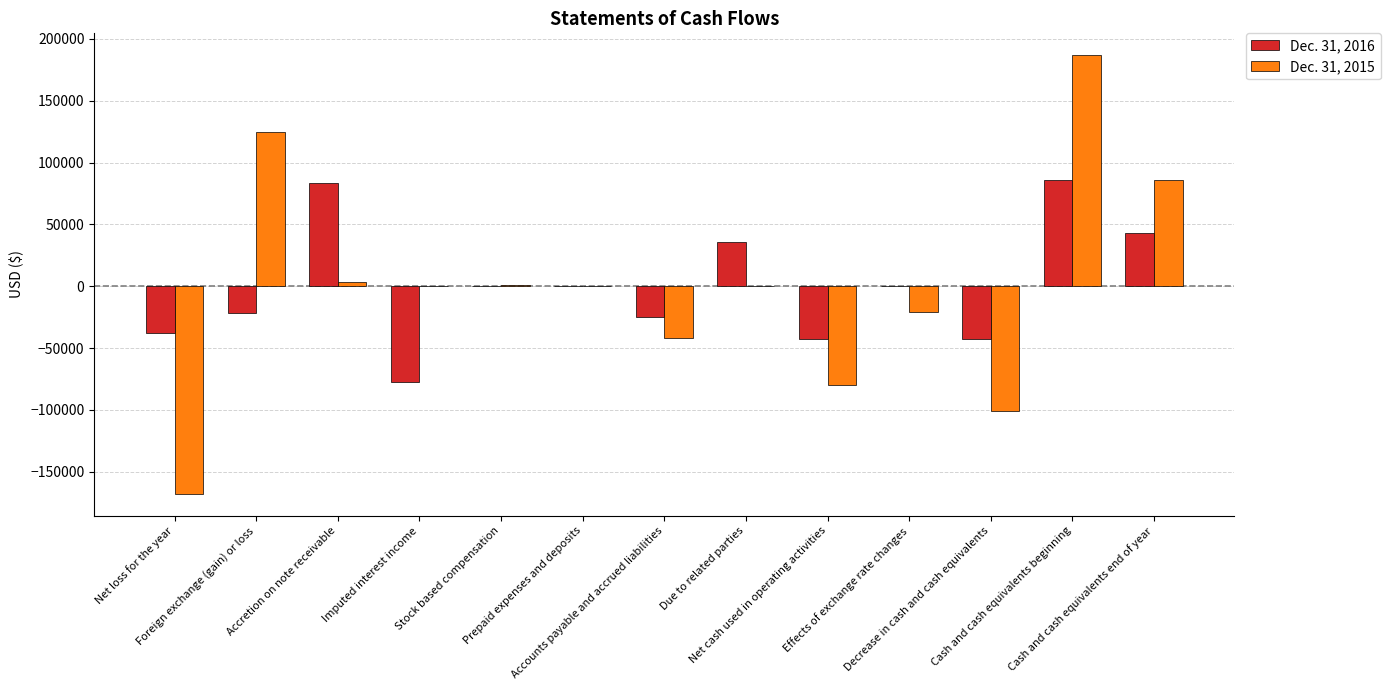

The value of Dec. 31, 2015 at Stock based compensation is 1056. True or false?

True